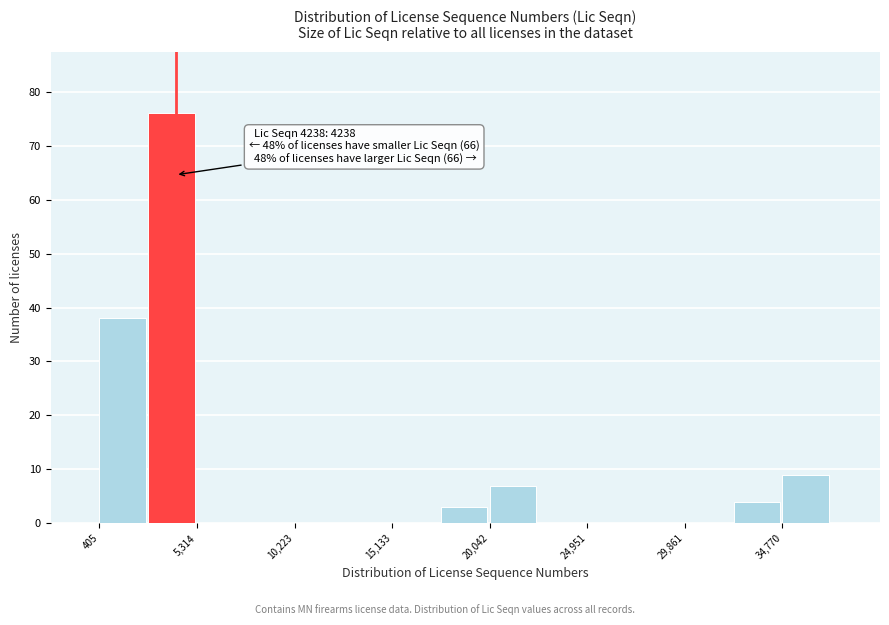

Over which range of the x-axis is the bar tallest?

3000 to 5500